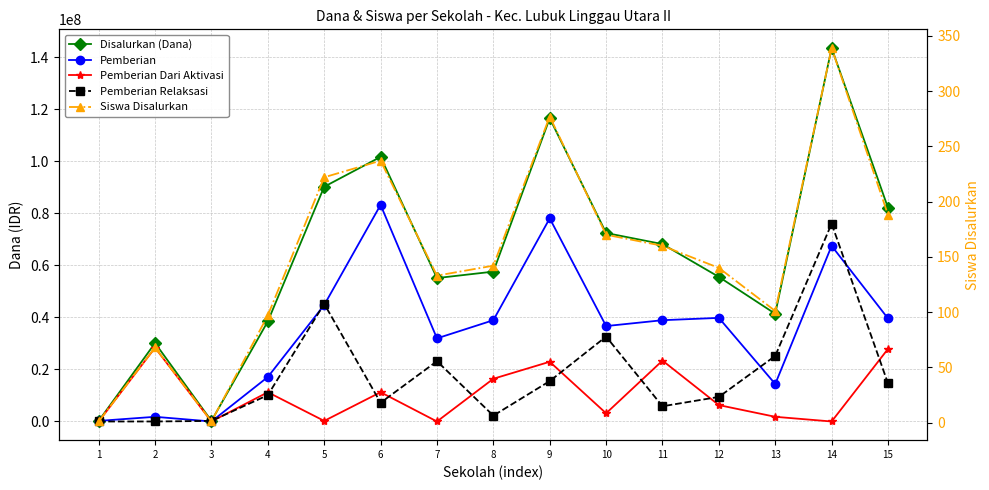

How many series are shown in this chart?

5